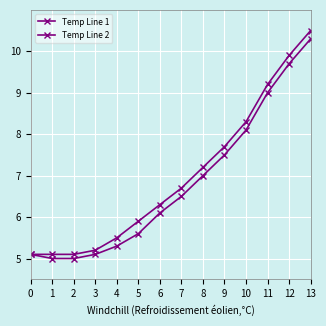

What is the highest value of the Temp Line 1 series?

10.3